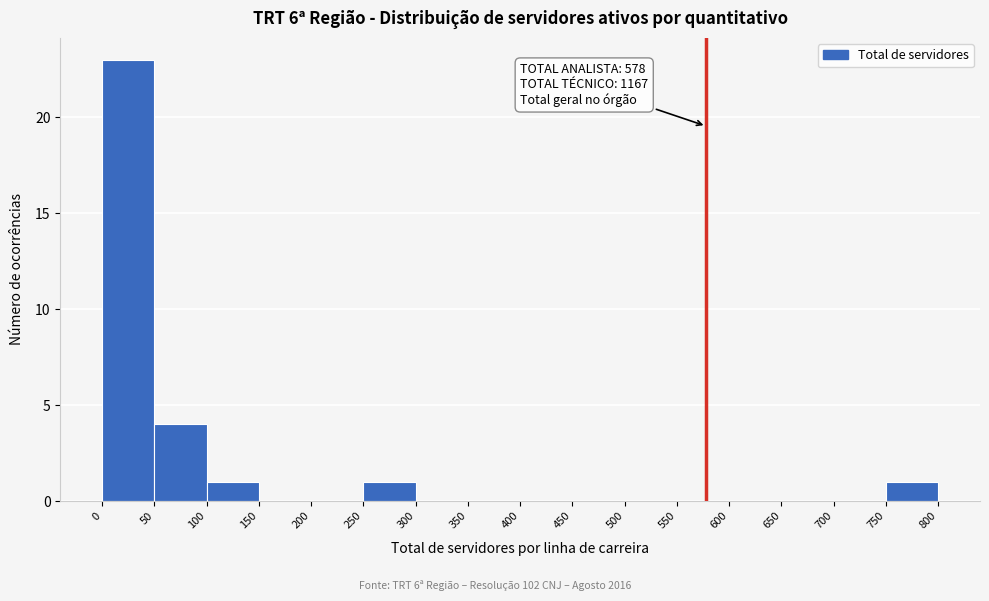

Which range on the x-axis has the tallest bar?

0 to 50